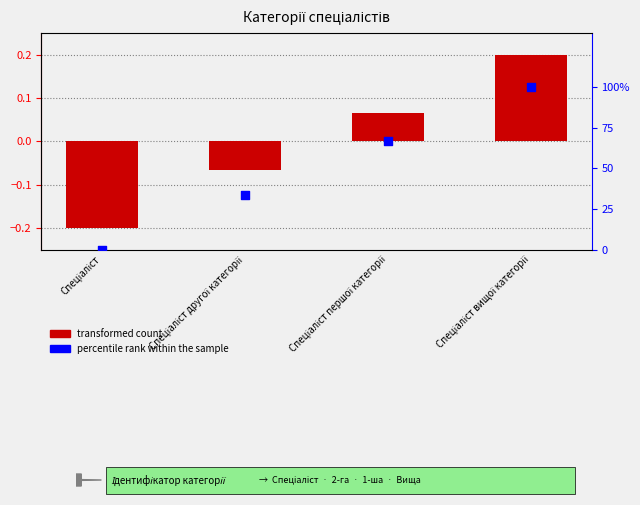

Which series has the widest spread of Y values?

percentile rank within the sample